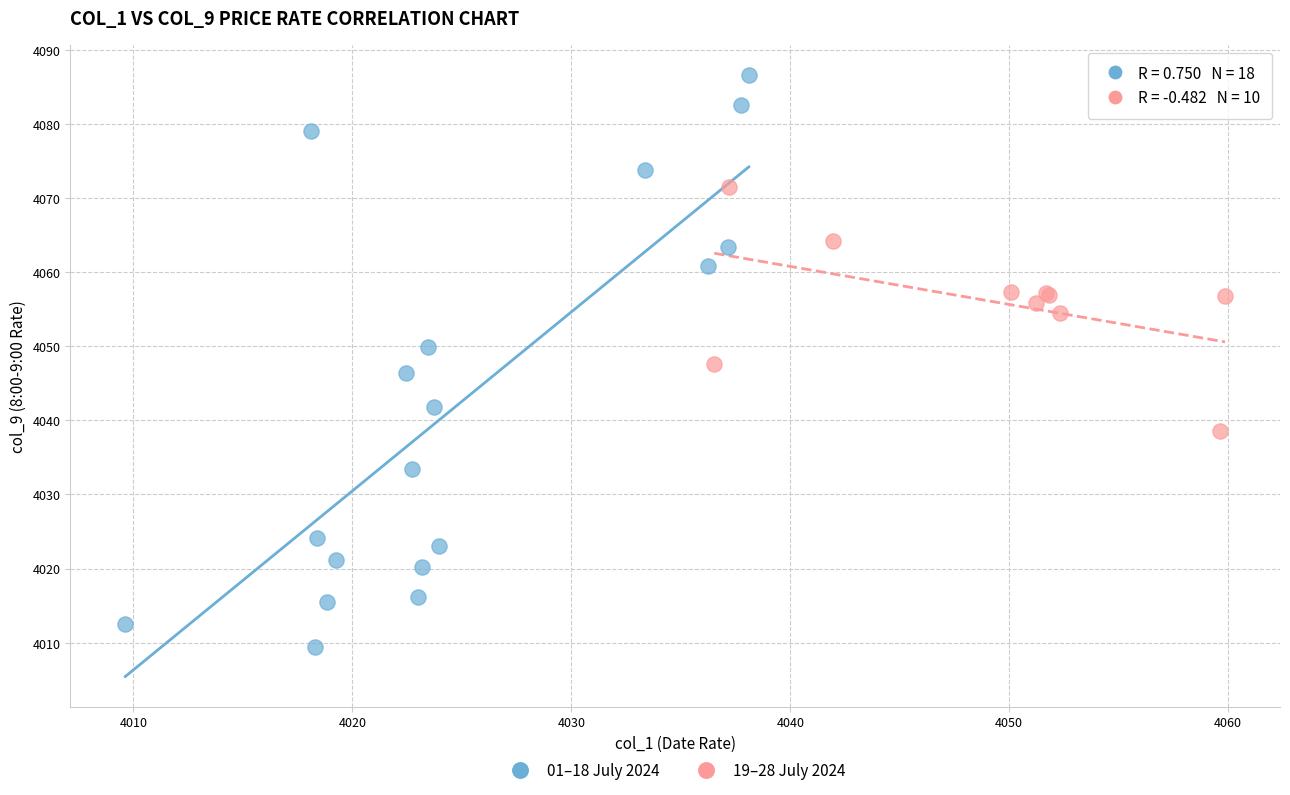

What are all the series names shown in the legend?

01–18 July 2024, 19–28 July 2024